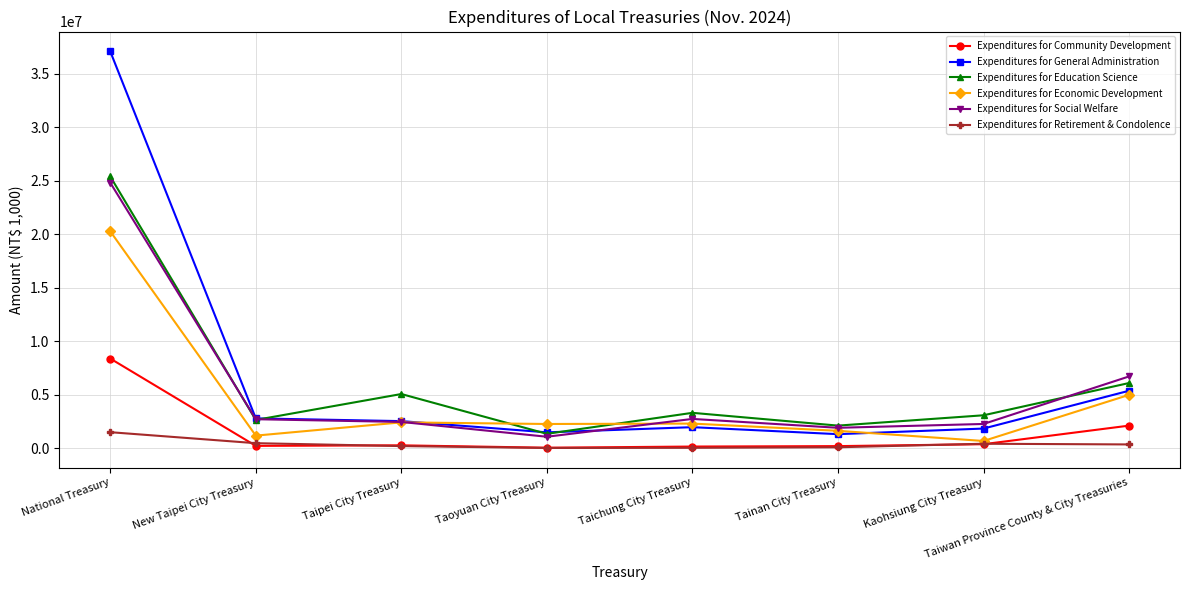

Which series has the largest total across all categories?

Expenditures for General Administration